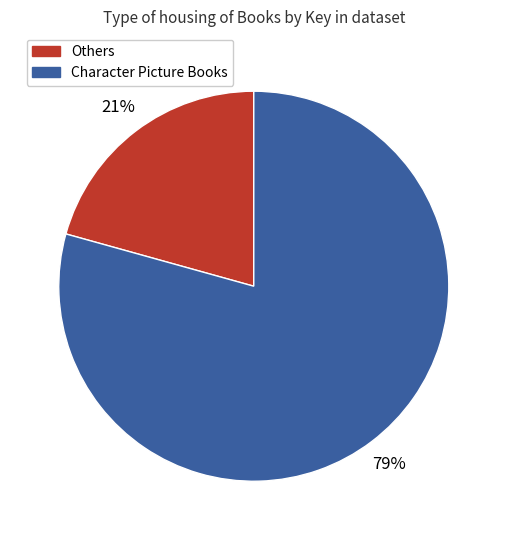

Is there any slice that represents more than half of the pie?

Yes